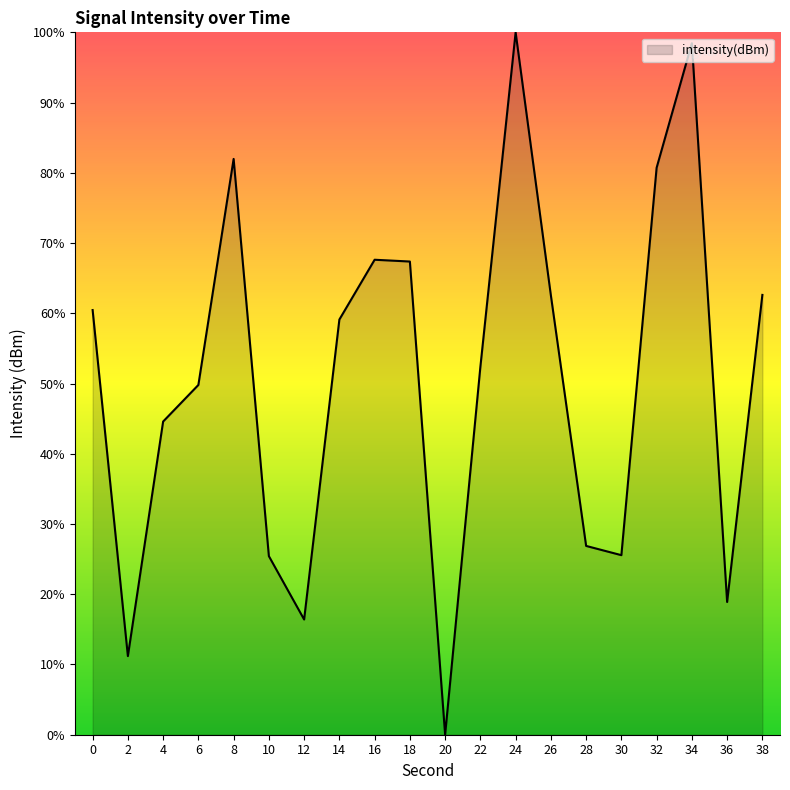

At which label is the value closest to 50?

6